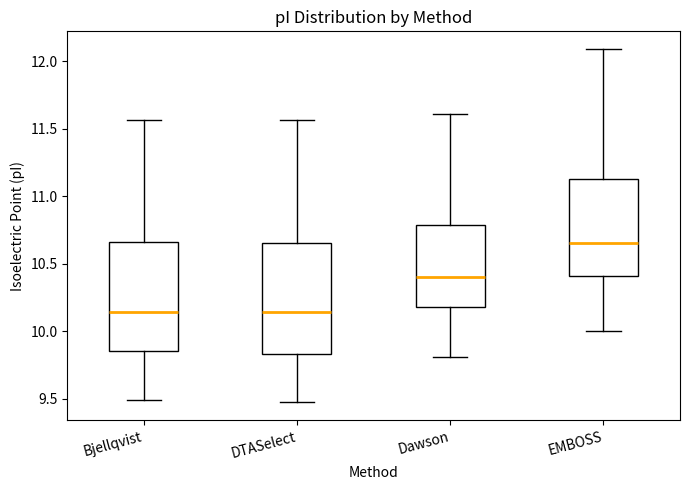

Reading left to right, read every box against the y-axis: the position of its median line, the range the box covers, and the ends of its whiskers. The values are not printed on the chart, so give them approximately, as read against the axis.

Bjellqvist: median 10.15, box 9.85 to 10.65, whiskers 9.50 to 11.55
DTASelect: median 10.15, box 9.85 to 10.65, whiskers 9.45 to 11.55
Dawson: median 10.40, box 10.20 to 10.80, whiskers 9.80 to 11.60
EMBOSS: median 10.65, box 10.40 to 11.15, whiskers 10.00 to 12.10